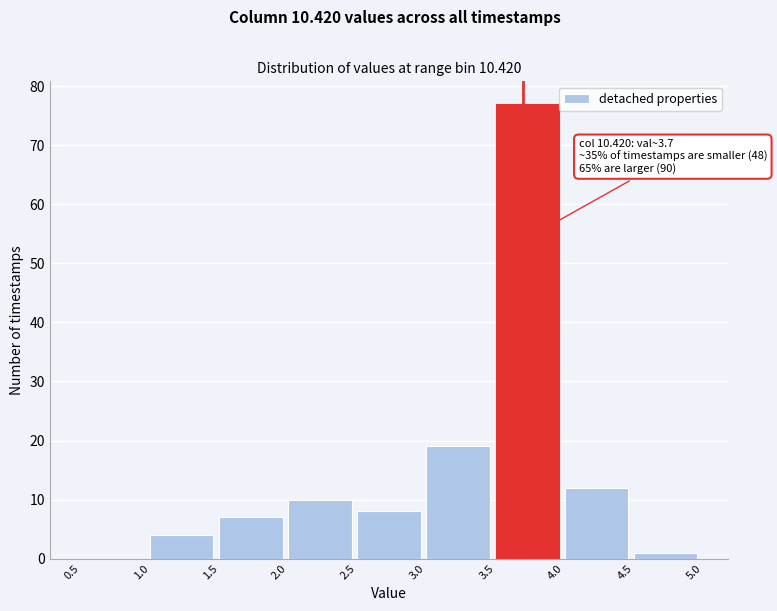

Over which range of the x-axis is the bar tallest?

3.5 to 4.0